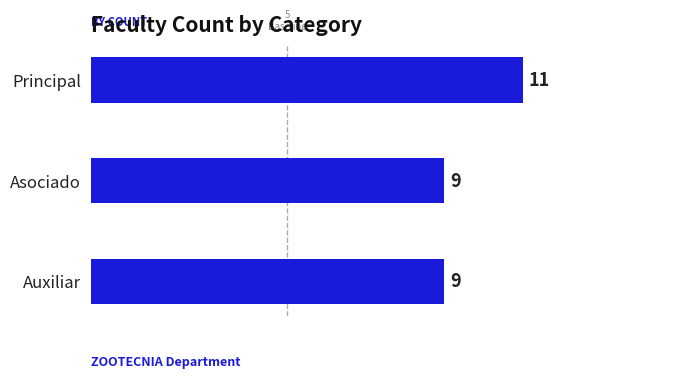

How many bars are there in total?

3